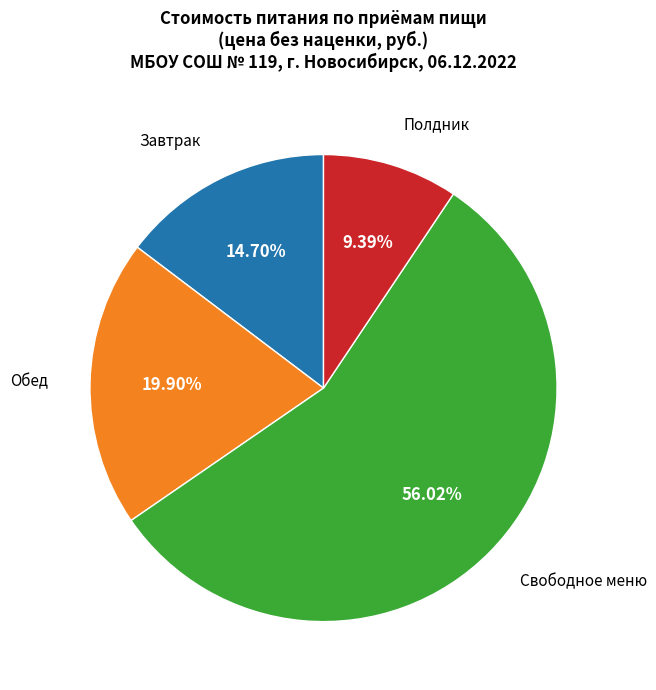

How many segments does this pie chart have?

4